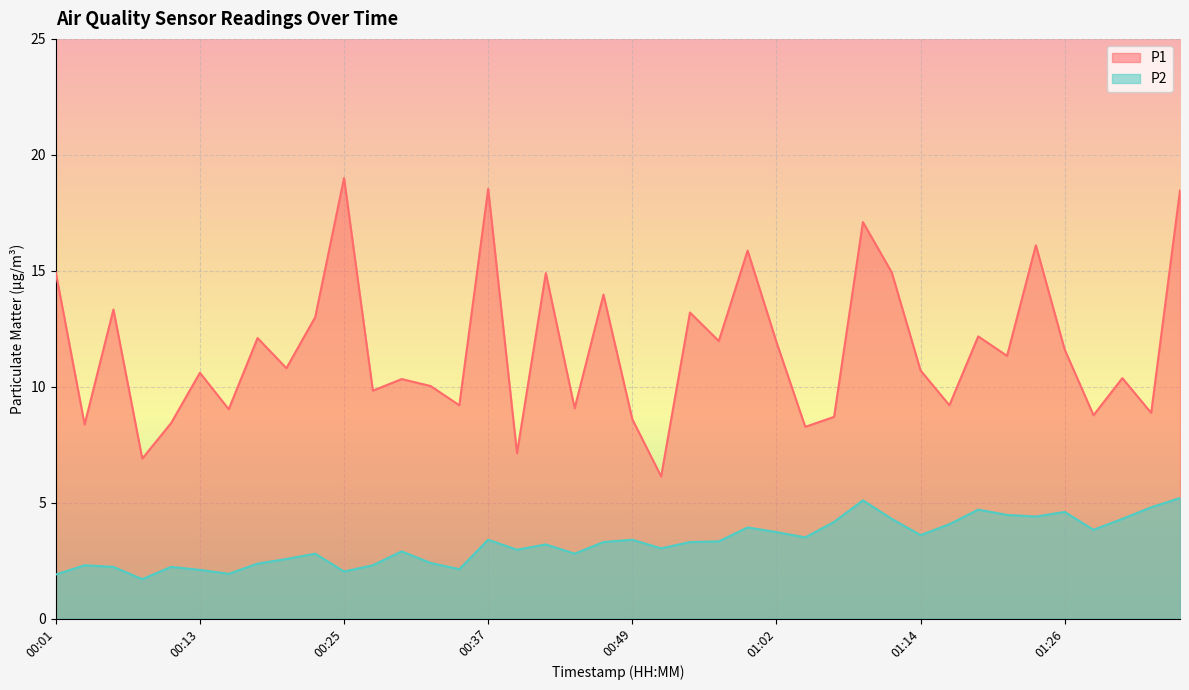

At which label does P2 first exceed 3?

00:37